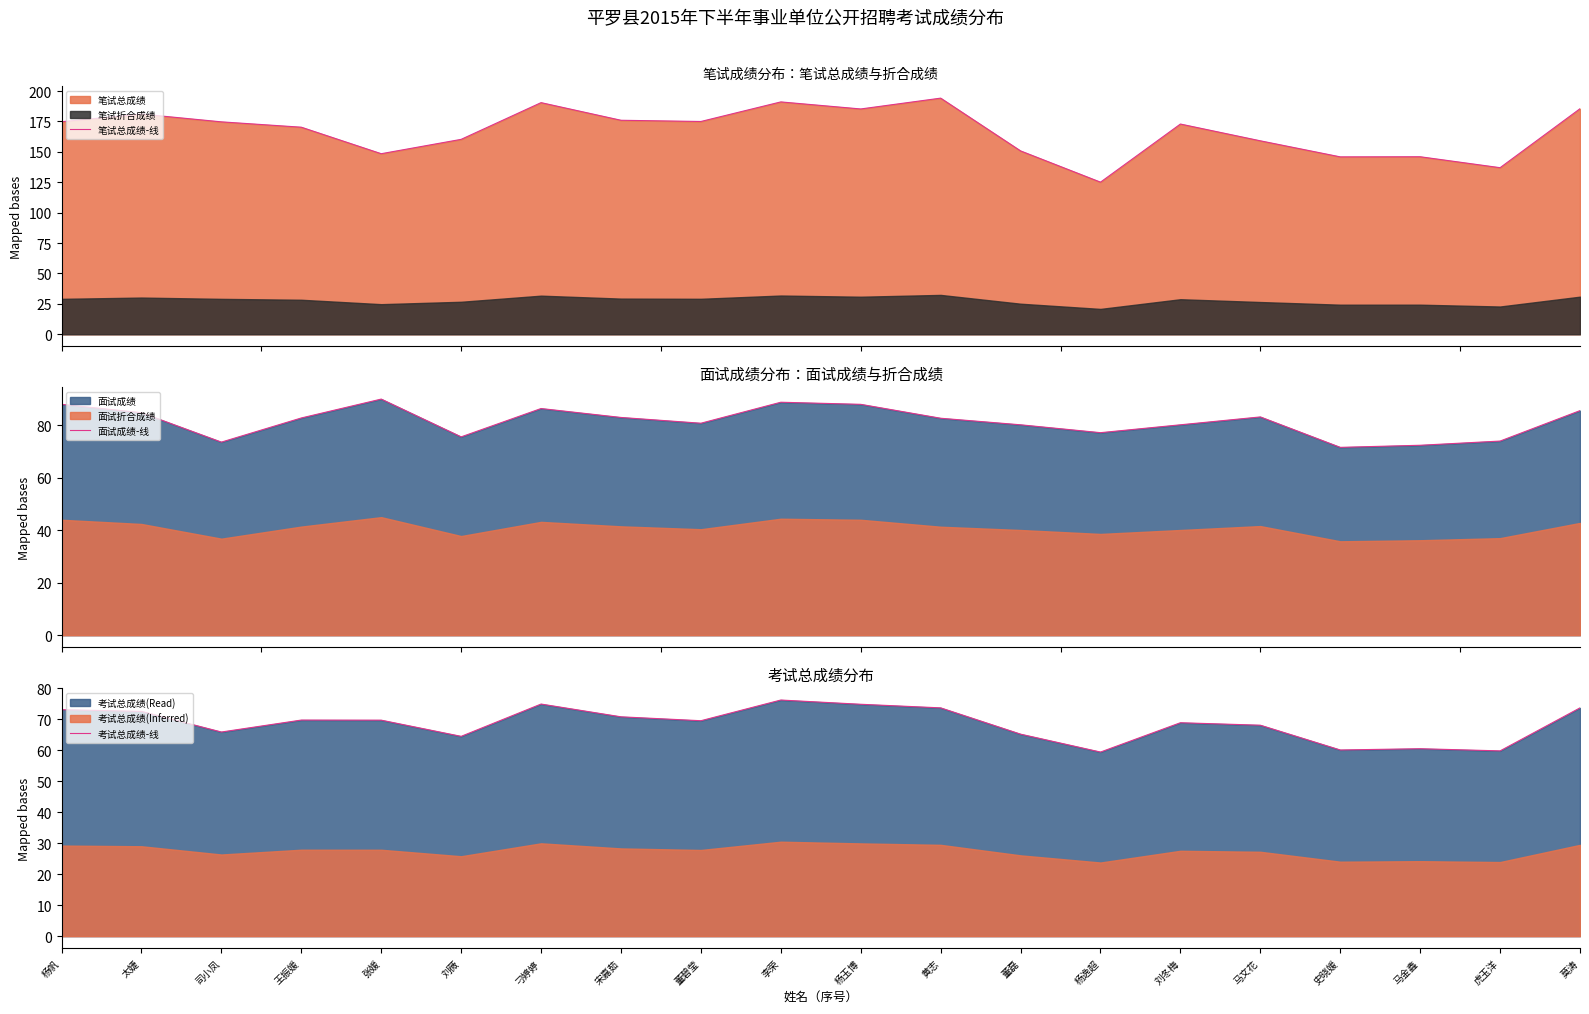

What is the label of the 5th point from the left?

张媛